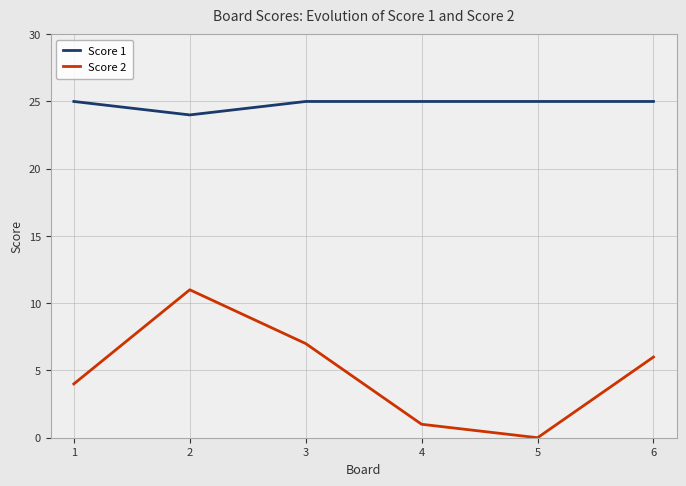

Reading left to right, list all the values displayed in this chart.

Score 1: 1=25	2=24	3=25	4=25	5=25	6=25
Score 2: 1=4	2=11	3=7	4=1	5=0	6=6